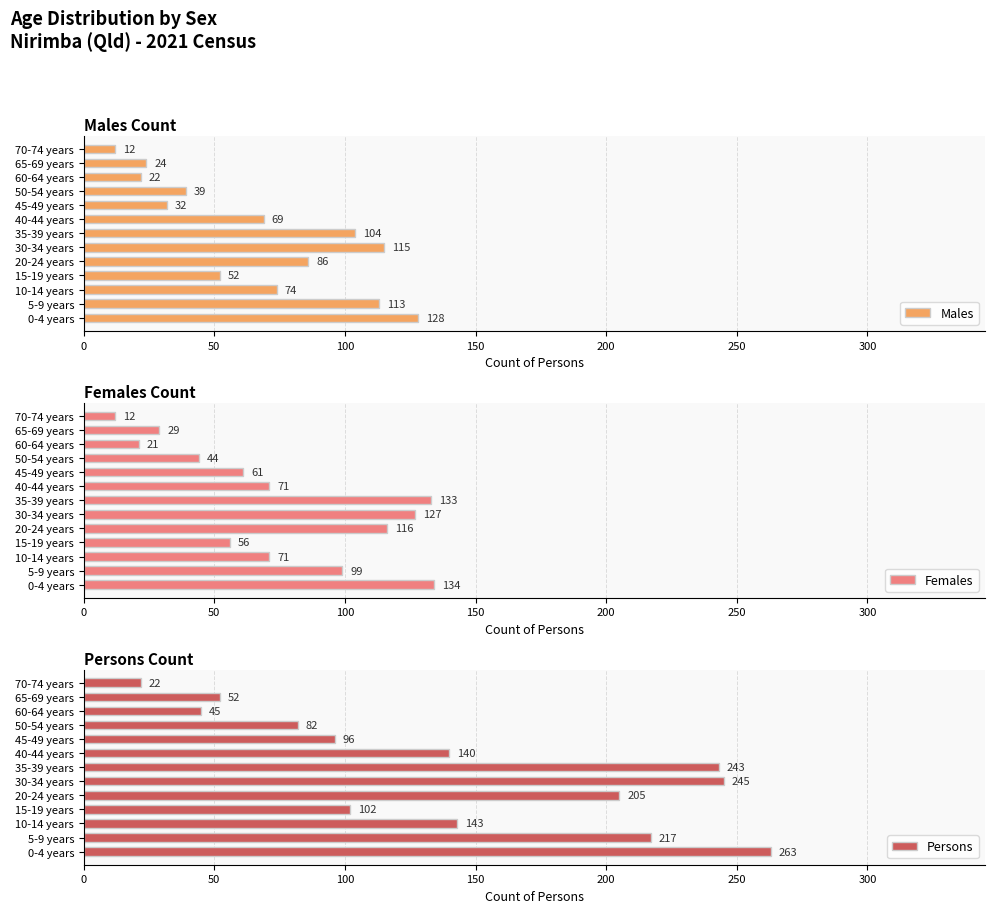

What is the maximum value for Males?

128